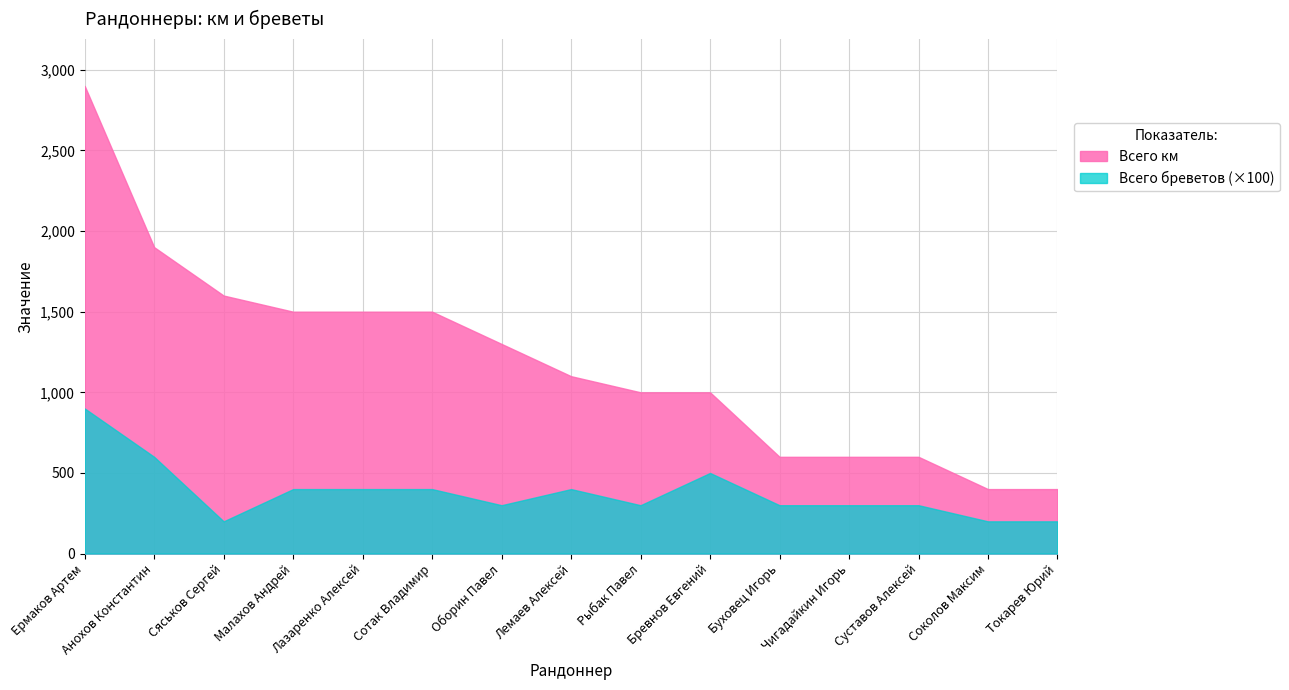

How many lines are shown in the chart?

2